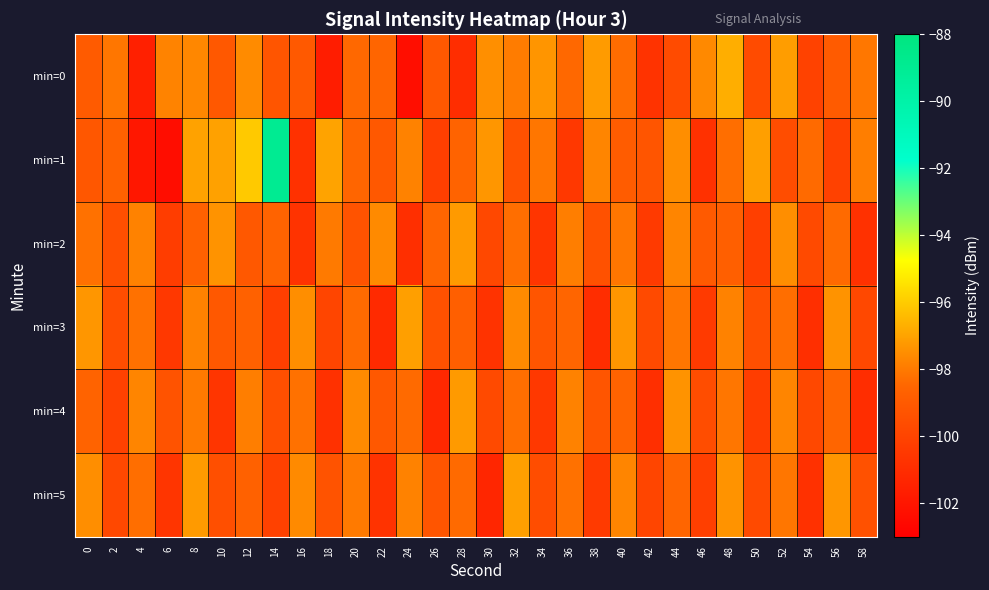

What is the total value across all series at 54?

-599.7